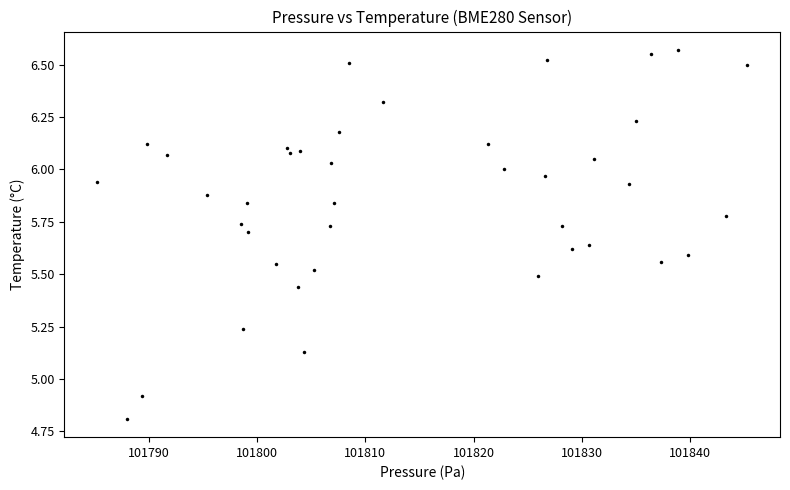

What is the range of Y values (max minus min)?

1.8